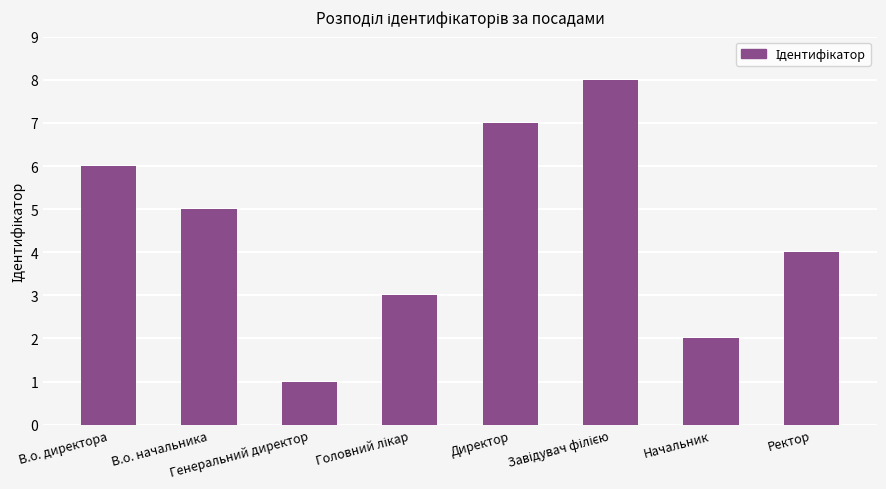

What is the label of the 8th bar from the right?

В.о. директора